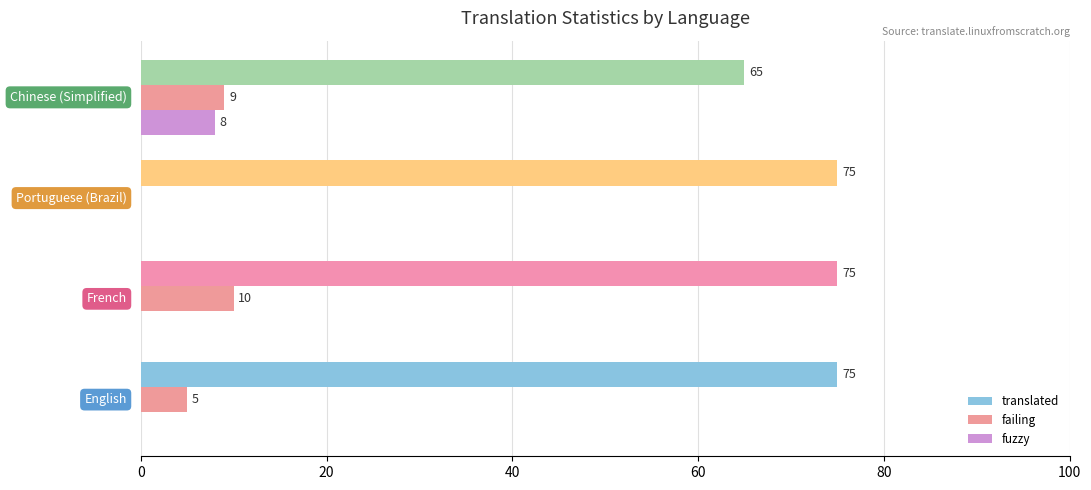

What is the sum of all failing values?

24